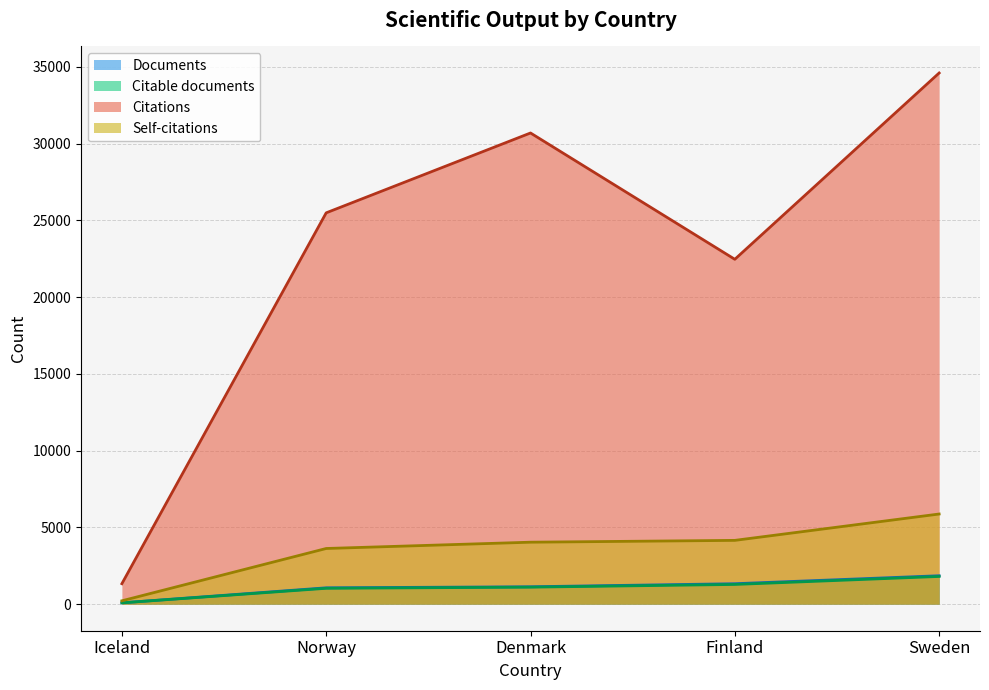

How many data points in Citable documents are above 1108?

2